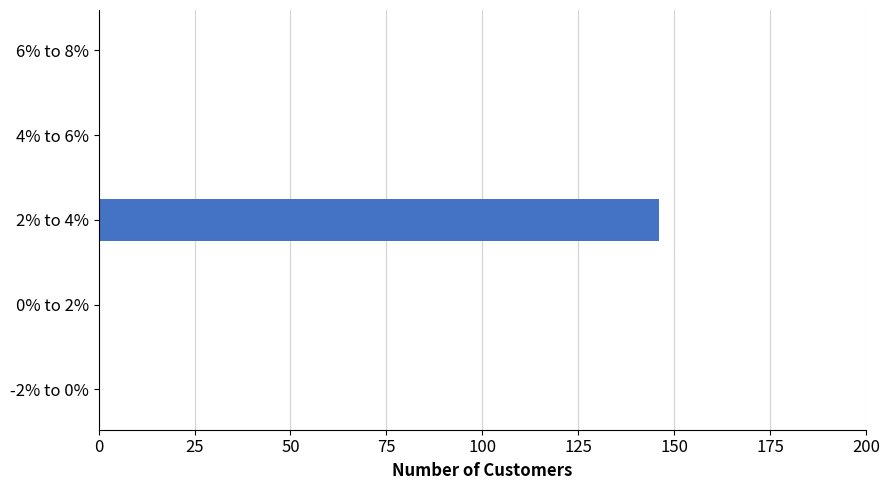

What is the greatest value displayed?

146